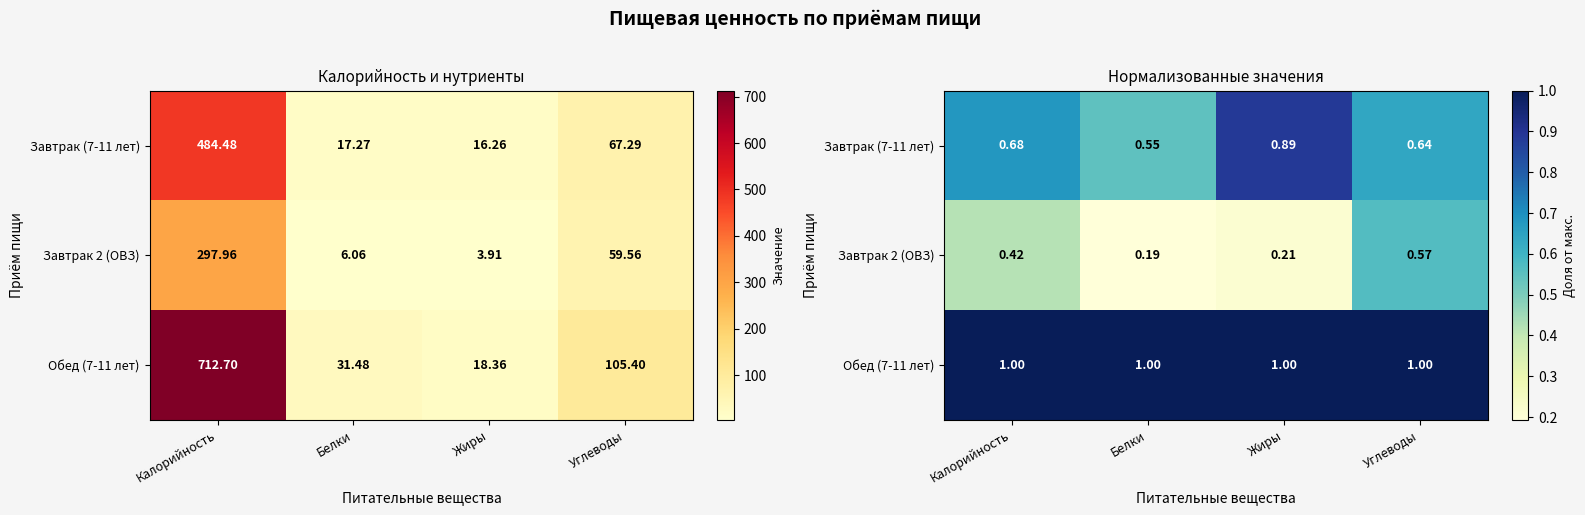

Rank the series by their average value, from lowest to highest.

Завтрак 2 (ОВЗ), Завтрак (7-11 лет), Обед (7-11 лет)